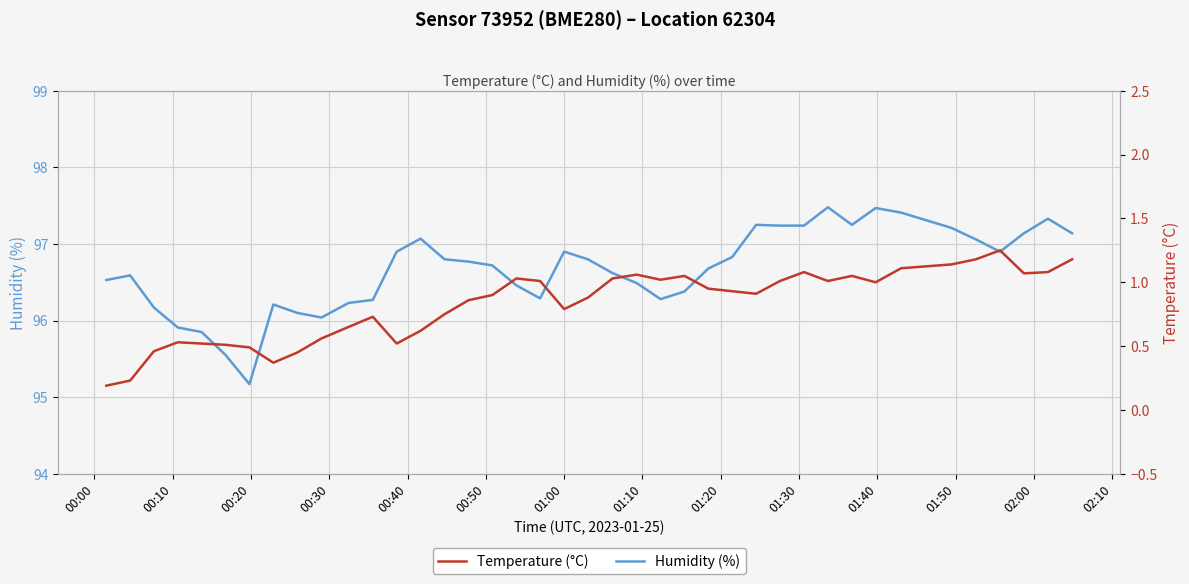

True or false: Humidity (%) has more than 1 interior local peaks.

True